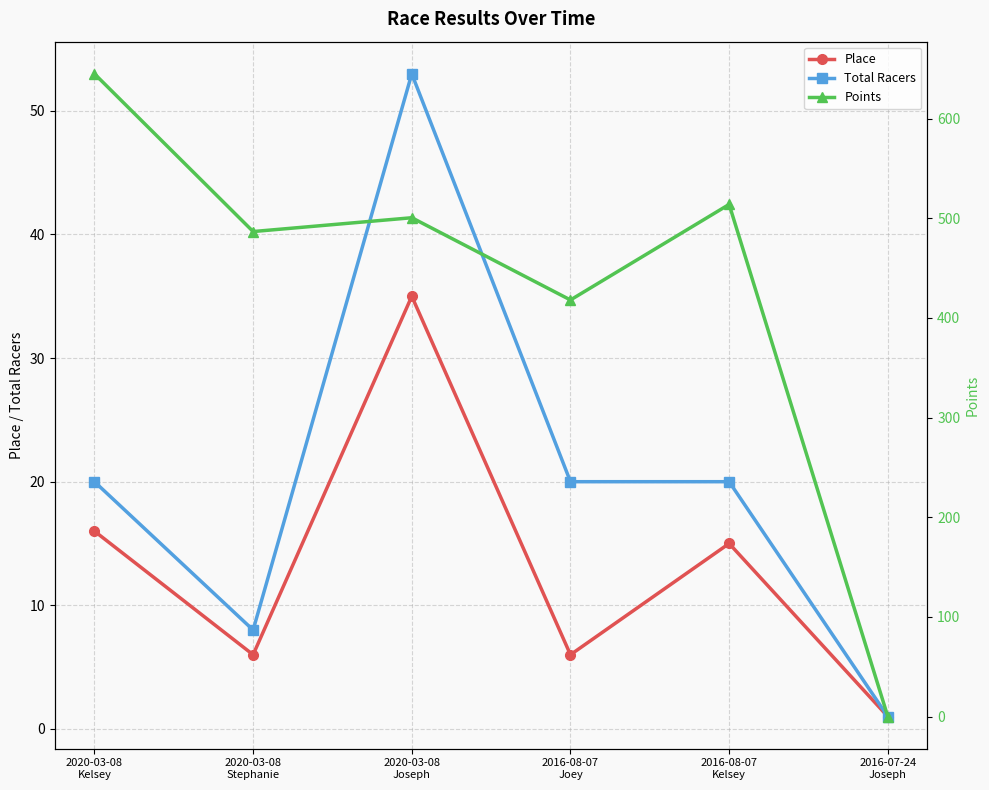

What is the label of the 4th point from the left?

2016-08-07
Joey